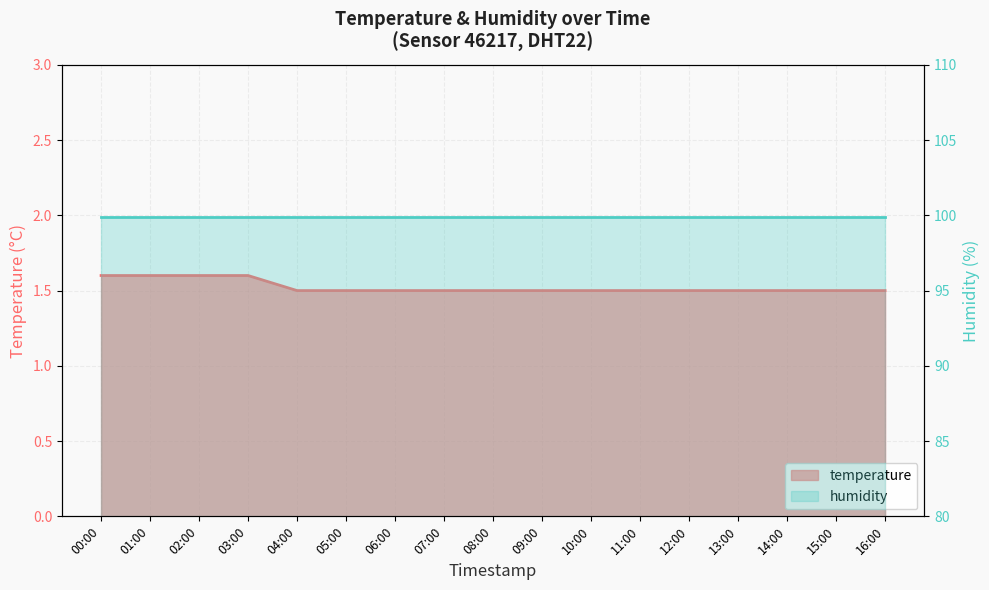

Is it true that the value at 00:00 is 1.6?

True